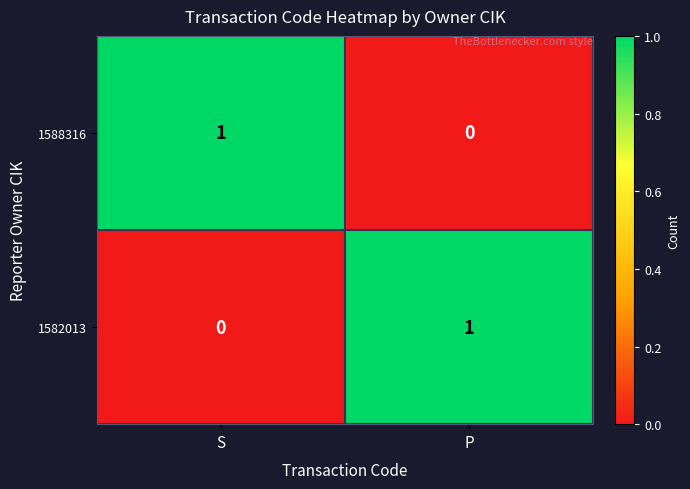

The value of 1588316 at S is 2. True or false?

False